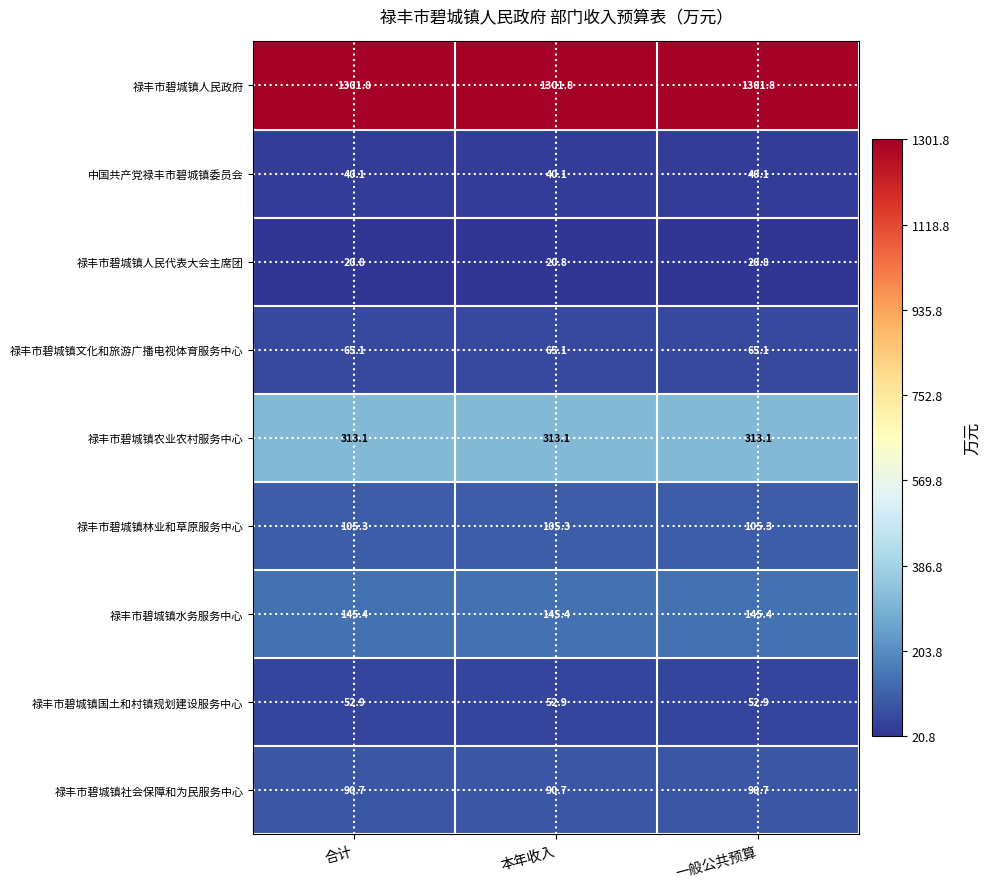

List the series in order of their peak value, highest first.

禄丰市碧城镇人民政府, 禄丰市碧城镇农业农村服务中心, 禄丰市碧城镇水务服务中心, 禄丰市碧城镇林业和草原服务中心, 禄丰市碧城镇社会保障和为民服务中心, 禄丰市碧城镇文化和旅游广播电视体育服务中心, 禄丰市碧城镇国土和村镇规划建设服务中心, 中国共产党禄丰市碧城镇委员会, 禄丰市碧城镇人民代表大会主席团